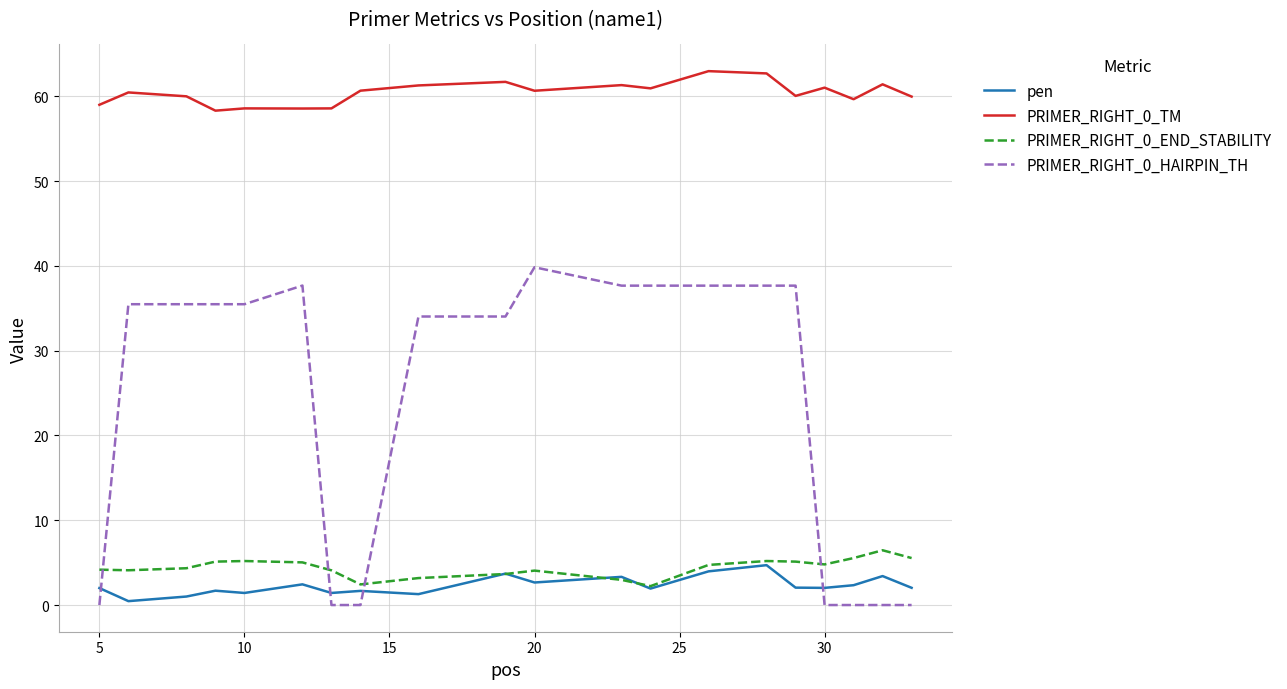

Which series has the widest spread of values?

PRIMER_RIGHT_0_HAIRPIN_TH